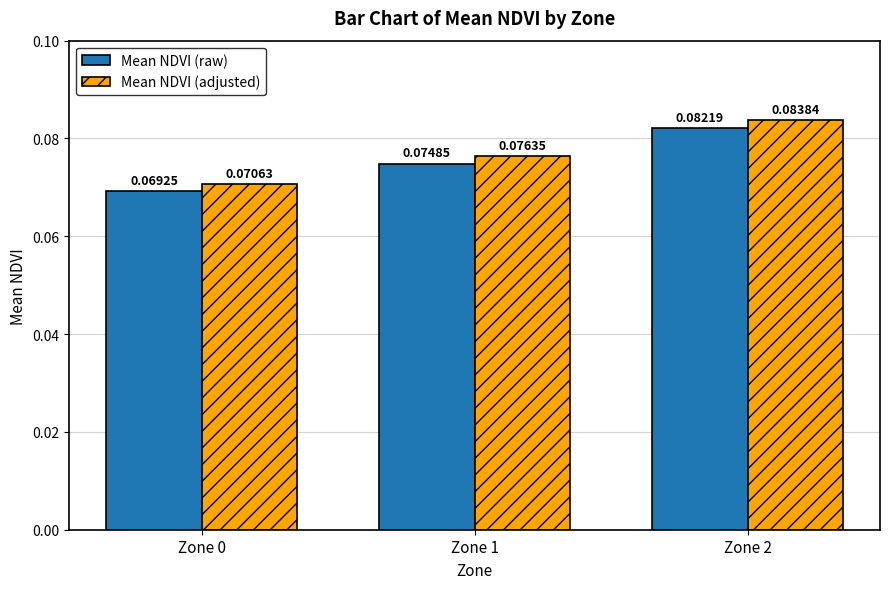

Count the number of data series in this chart.

2